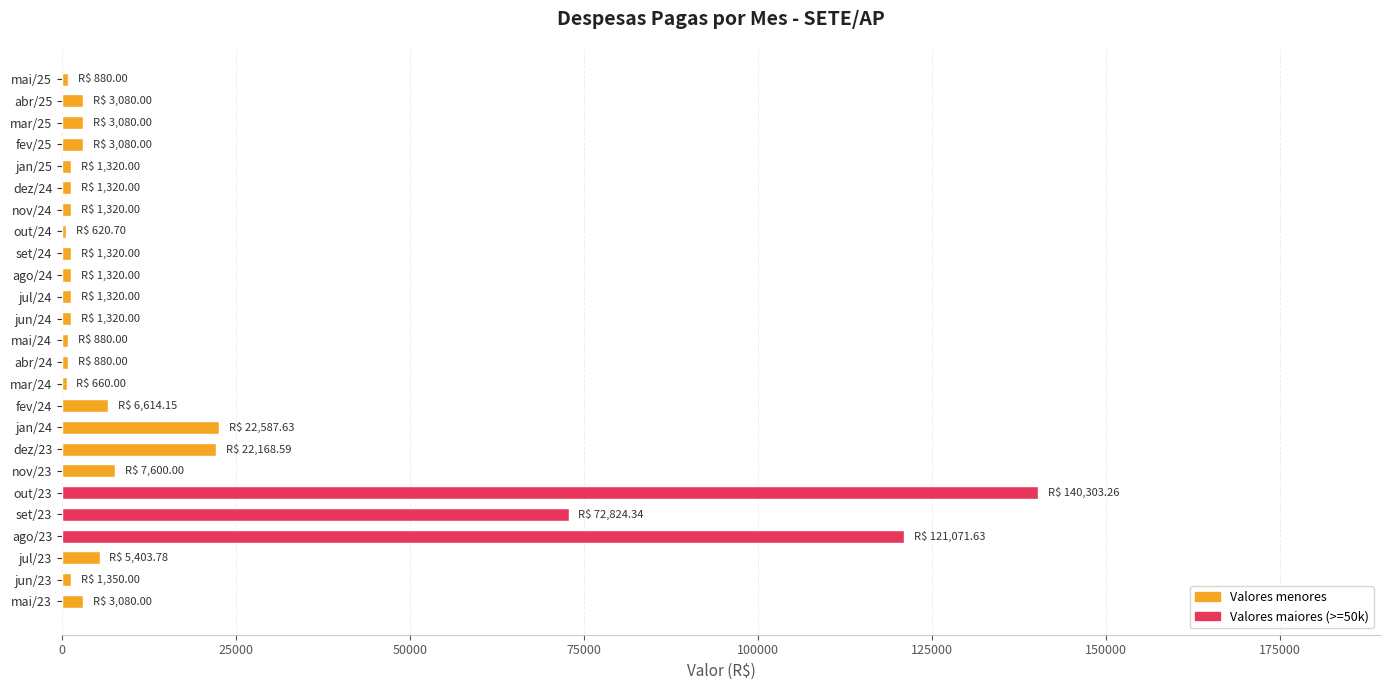

At which category does the chart reach its peak across all series?

out/23